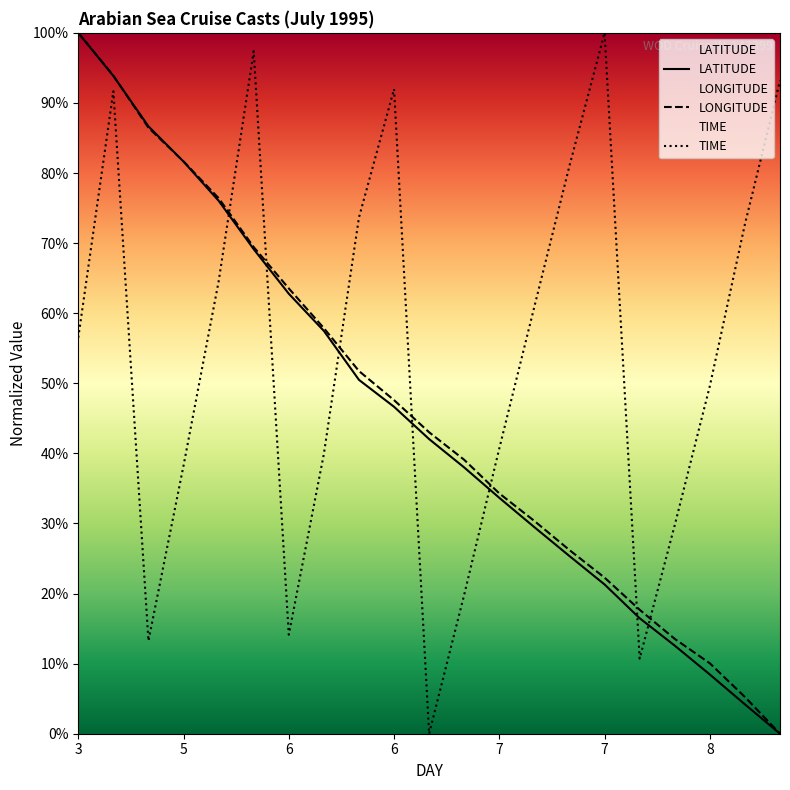

Which series changed the most between 6 and 8?

LATITUDE